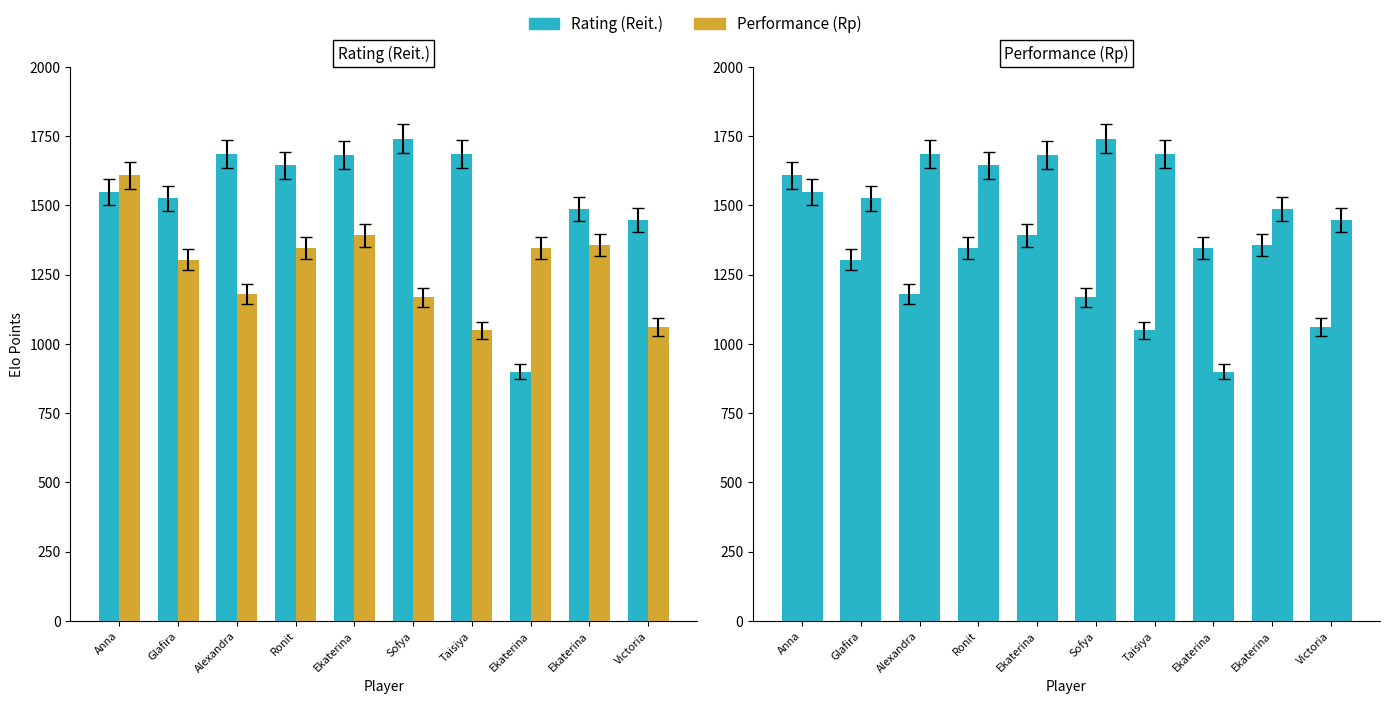

What is the label of the 10th bar from the left?

Victoria